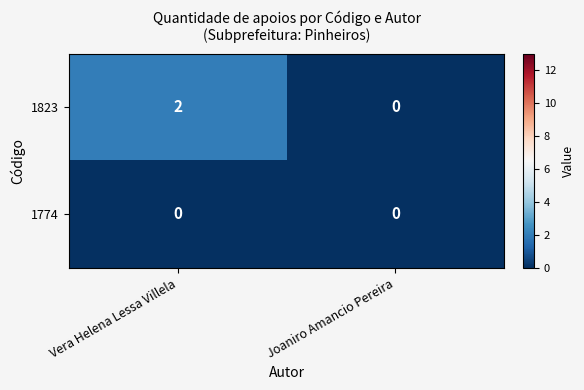

Which label corresponds to the largest value in the chart?

Vera Helena Lessa Villela